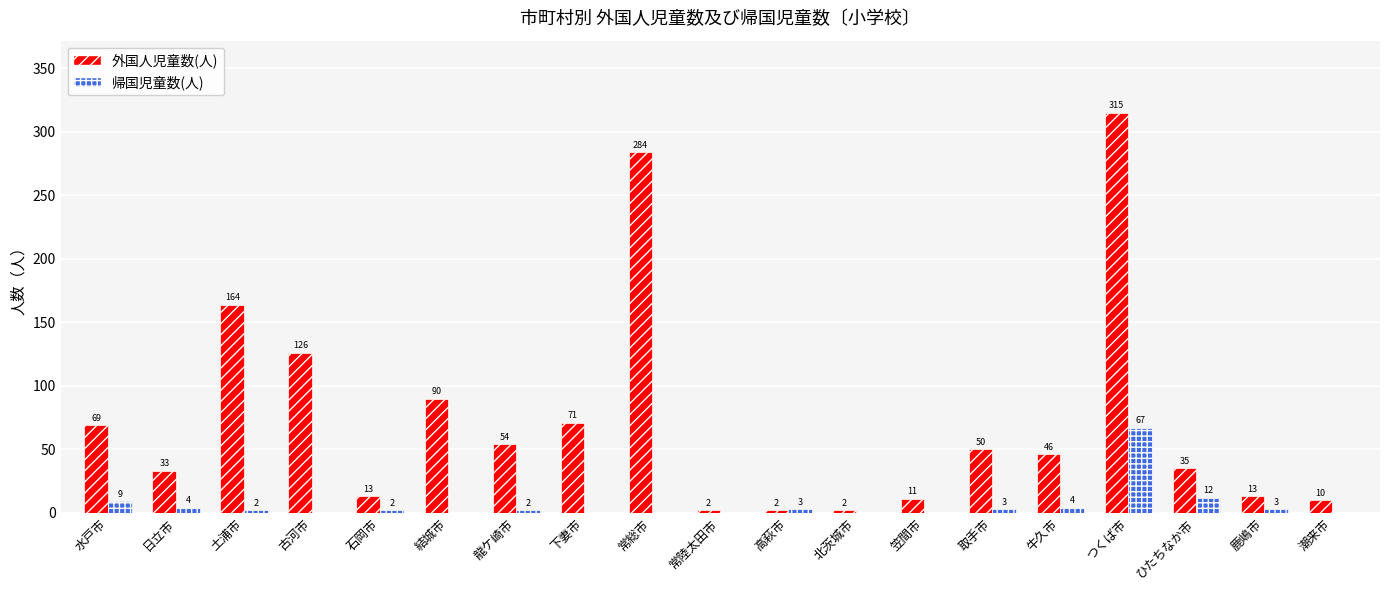

What is the sum of all 帰国児童数(人) values?

111